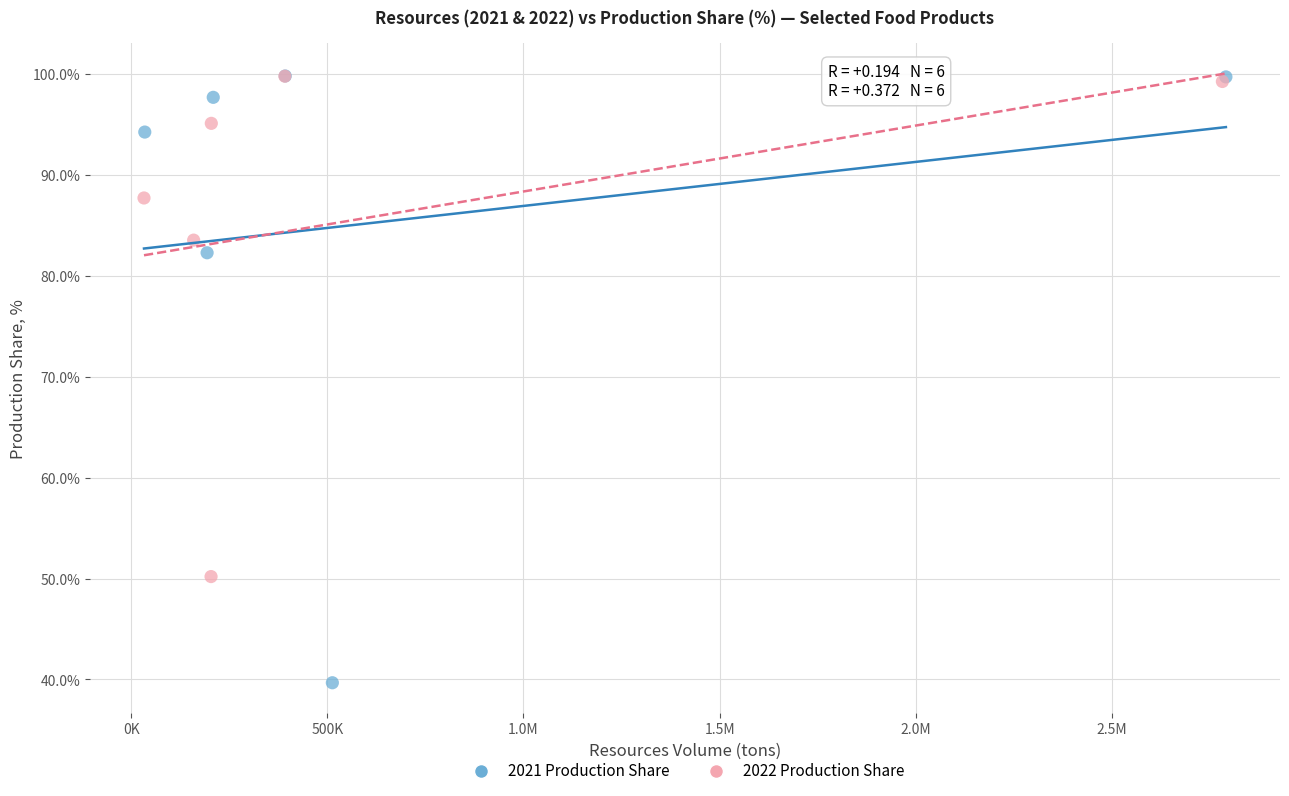

What are all the series names shown in the legend?

2021 Production Share, 2022 Production Share